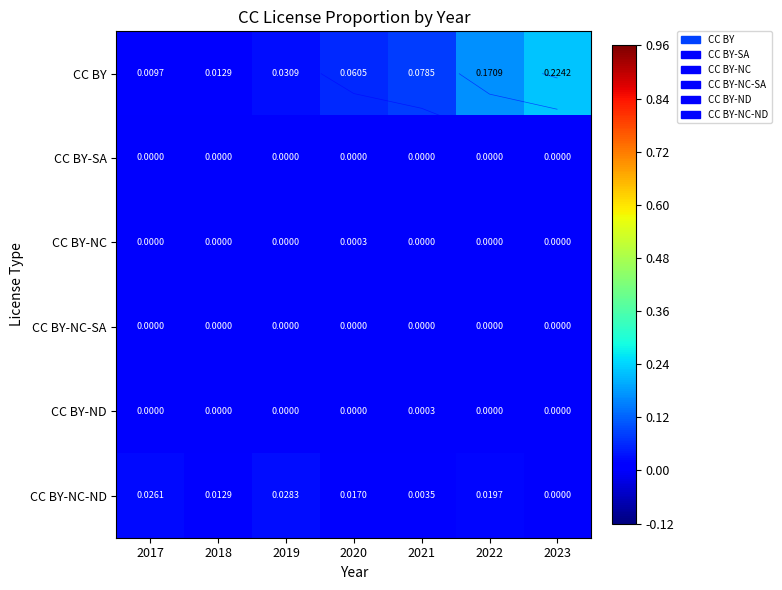

What is the greatest value displayed?

0.2